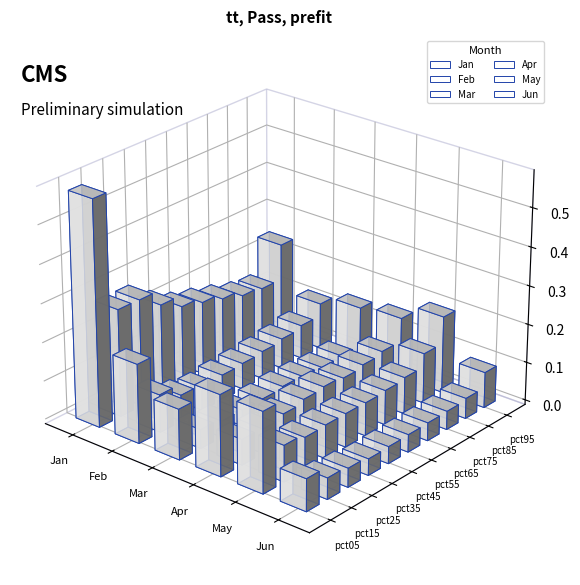

Does the chart contain any negative values?

No